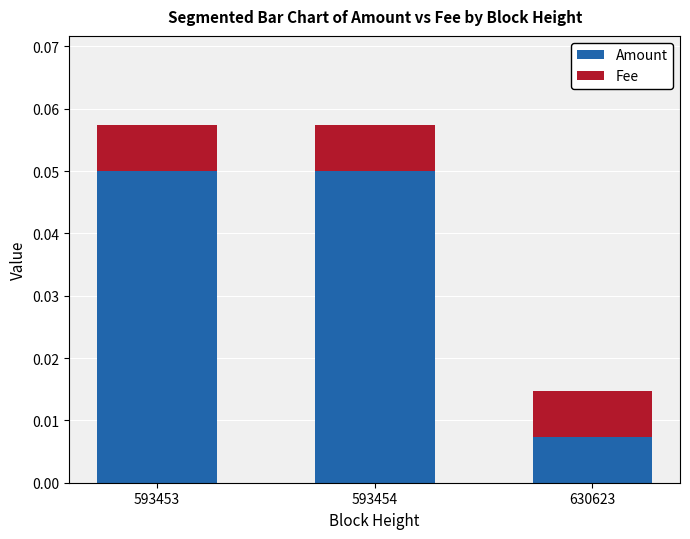

Where is Amount nearest to the value 0?

630623